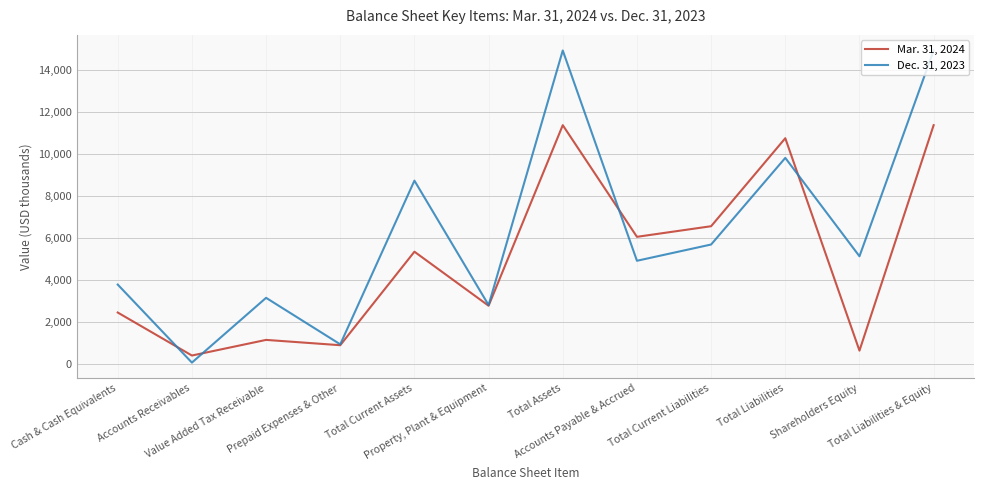

Which series has the largest total across all categories?

Dec. 31, 2023